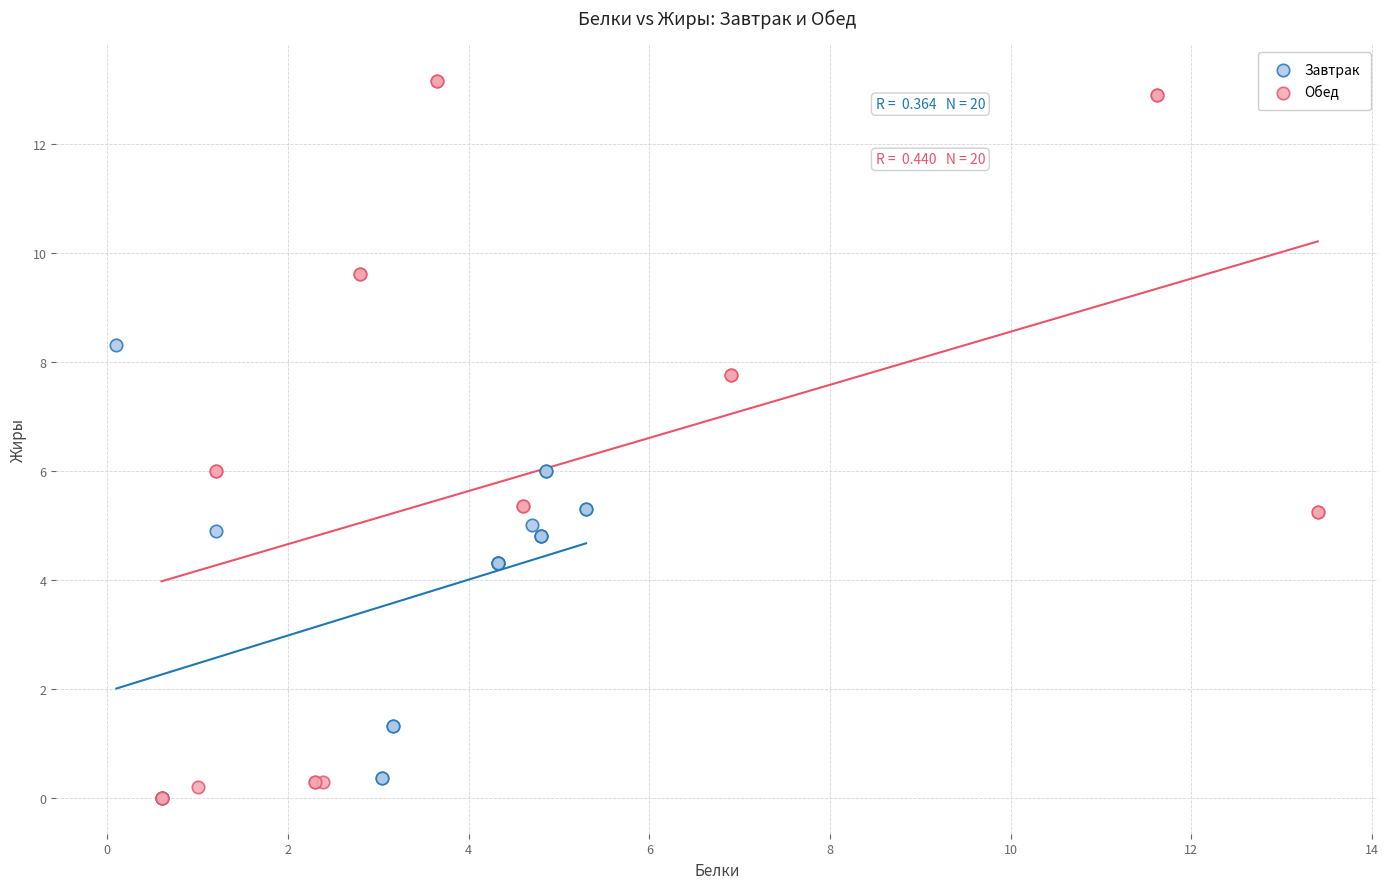

Which series has the largest Y range (max minus min)?

Обед